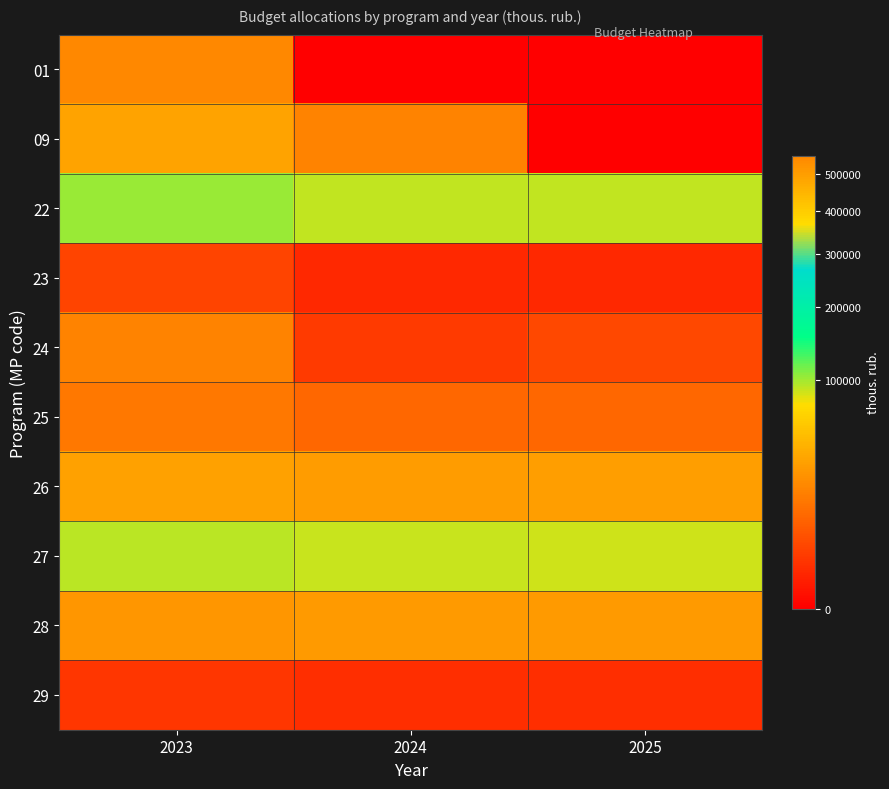

List the series in order of their peak value, lowest first.

29, 23, 25, 24, 28, 26, 09, 27, 22, 01